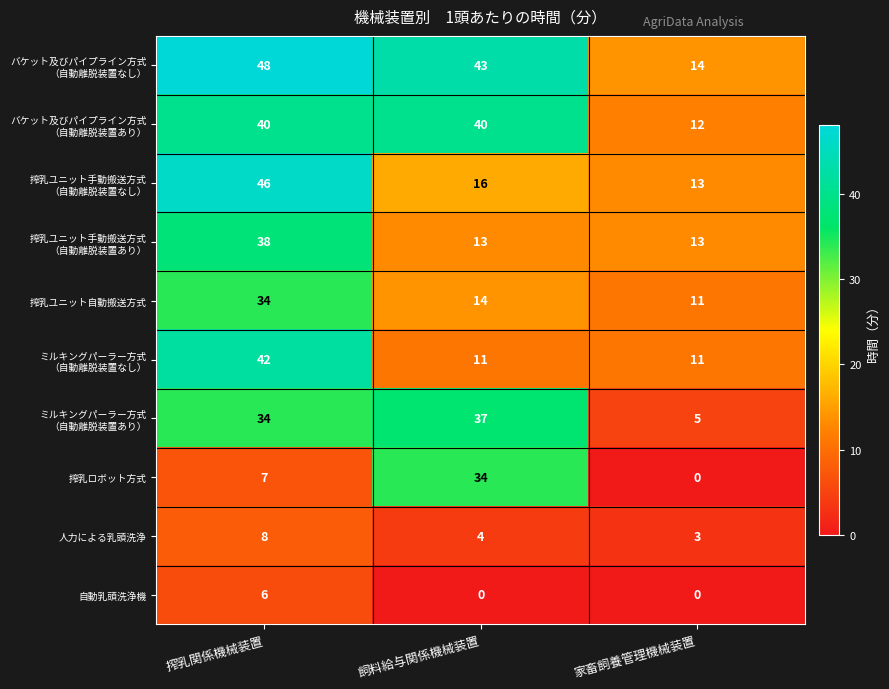

Where does the 人力による乳頭洗浄 series first go above 4?

搾乳関係機械装置